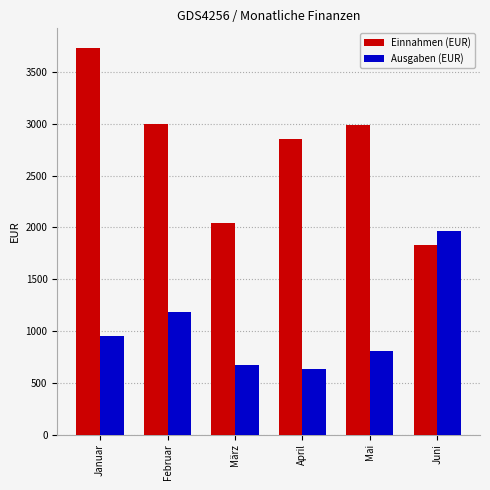

What is the total value across all series at Mai?

3795